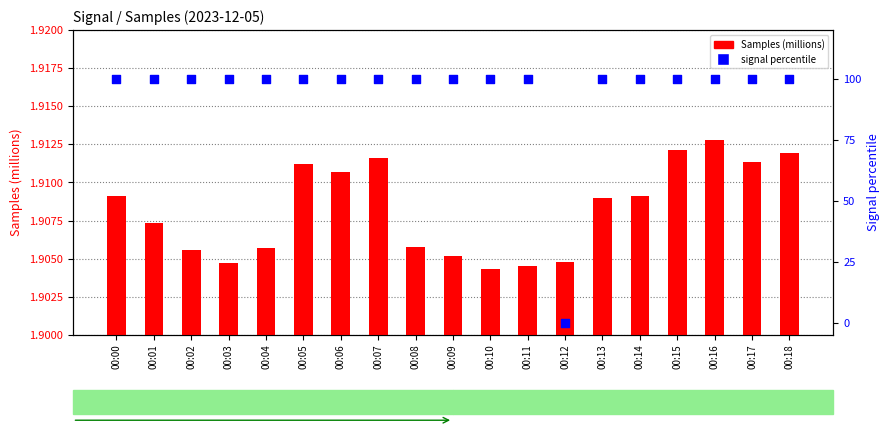

Which series has the widest spread of Y values?

signal percentile